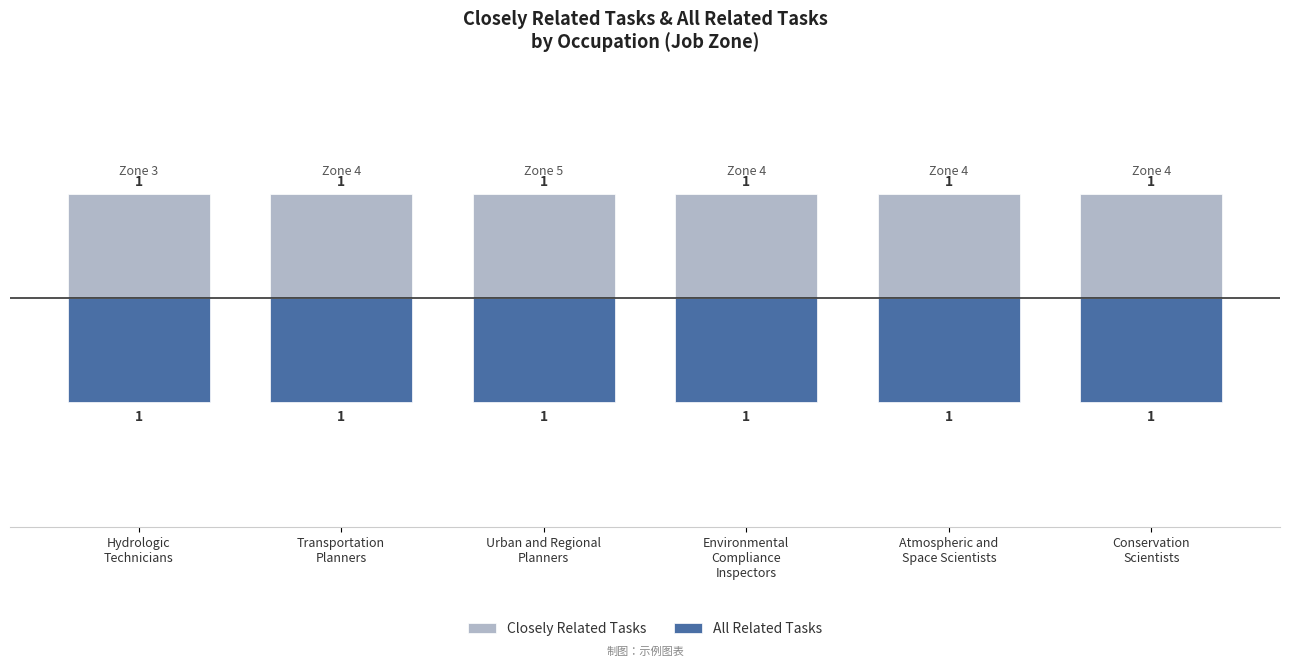

What is the value of the Closely Related Tasks bar at the 6th from the left?

1